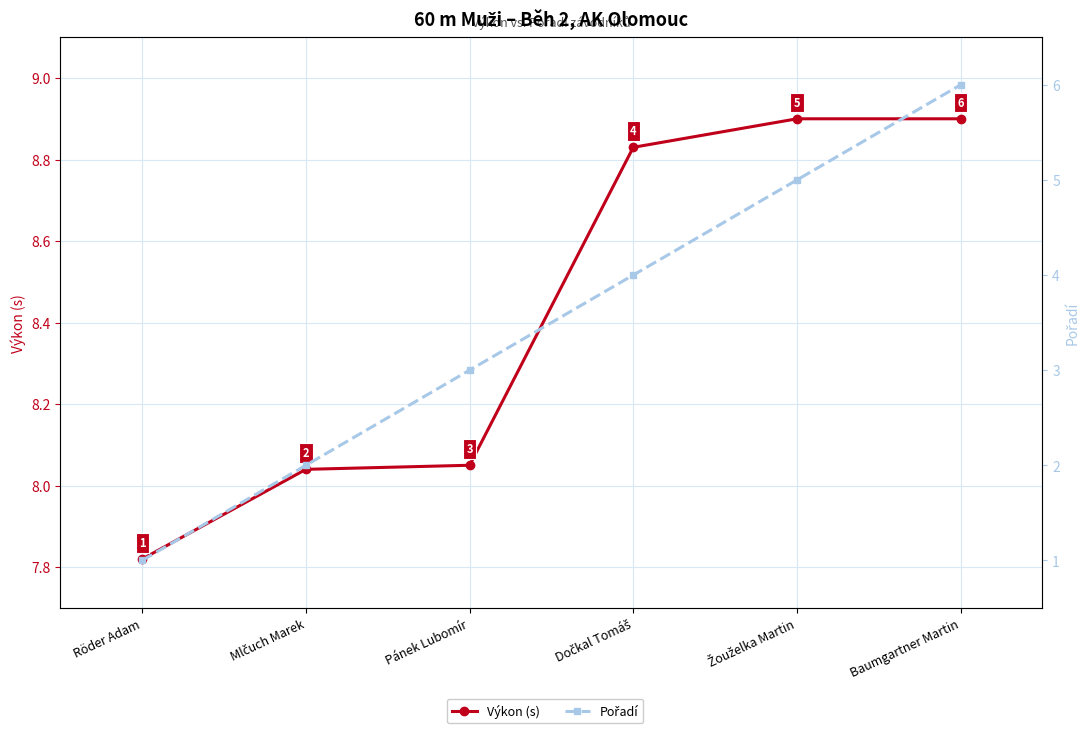

Which category has the lowest value in the Výkon (s) series?

Röder Adam